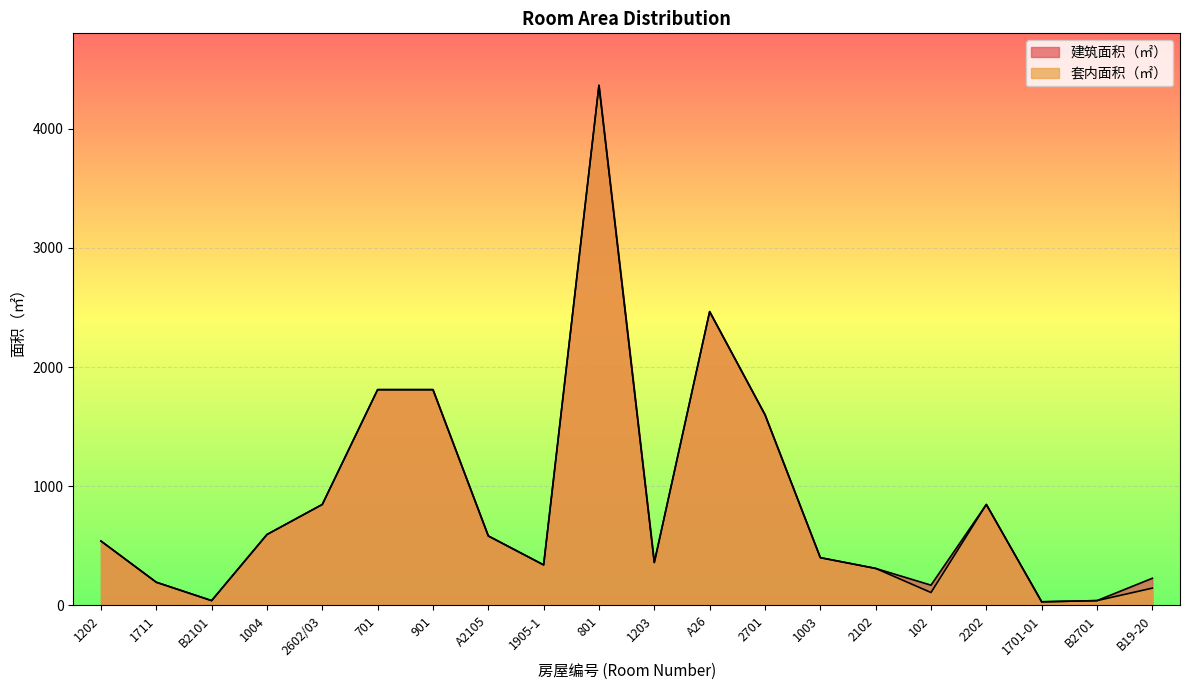

Reading left to right, extract all data points from this chart.

建筑面积（㎡）: 1202=540.0	1711=194.2	B2101=40.0	1004=594.5	2602/03=846.7	701=1809.9	901=1809.9	A2105=582.6	1905-1=339.5	801=4363.1	1203=360.0	A26=2464.5	2701=1600.0	1003=400.4	2102=310.2	102=169.7	2202=846.7	1701-01=30.0	B2701=40.0	B19-20=227.5
套内面积（㎡）: 1202=540.0	1711=194.2	B2101=40.0	1004=594.5	2602/03=846.7	701=1809.9	901=1809.9	A2105=582.6	1905-1=339.5	801=4363.1	1203=360.0	A26=2464.5	2701=1600.0	1003=400.4	2102=310.2	102=108.0	2202=846.7	1701-01=30.0	B2701=40.0	B19-20=144.8